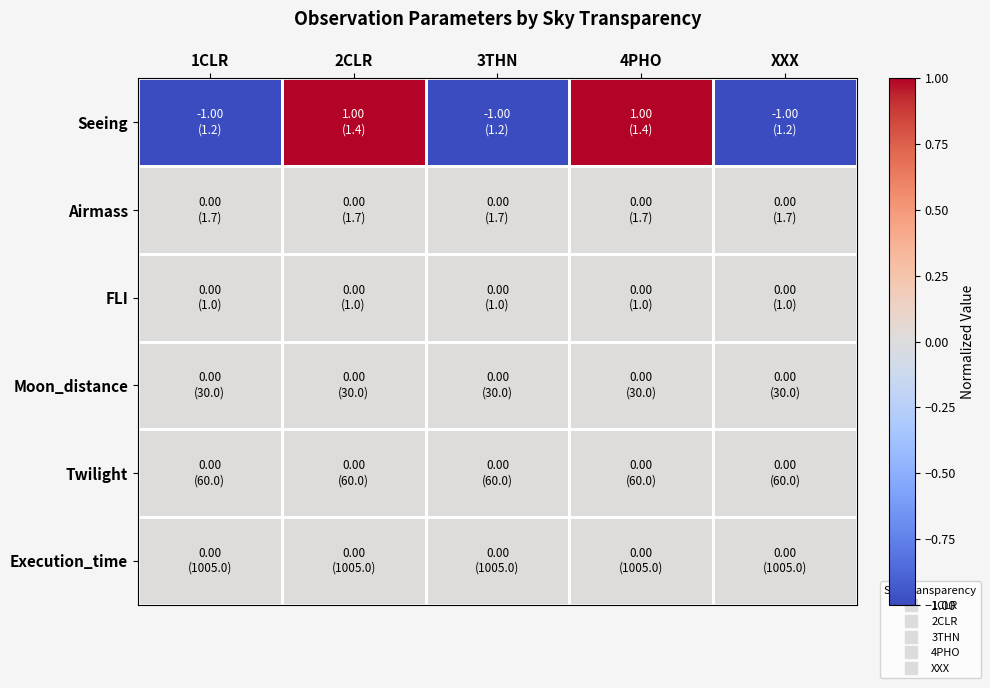

What is the minimum value shown in the chart?

-1